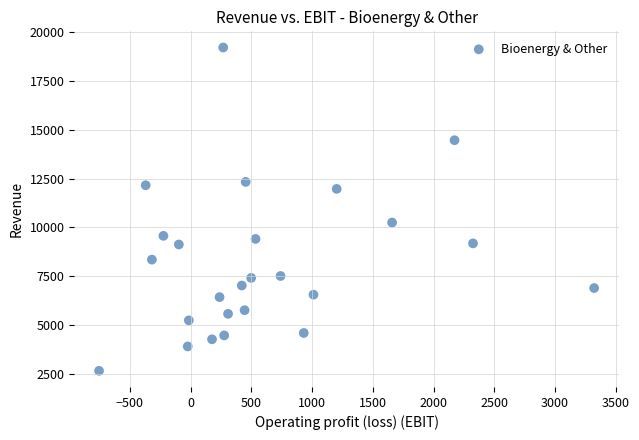

What is the range of Y values (max minus min)?

16585